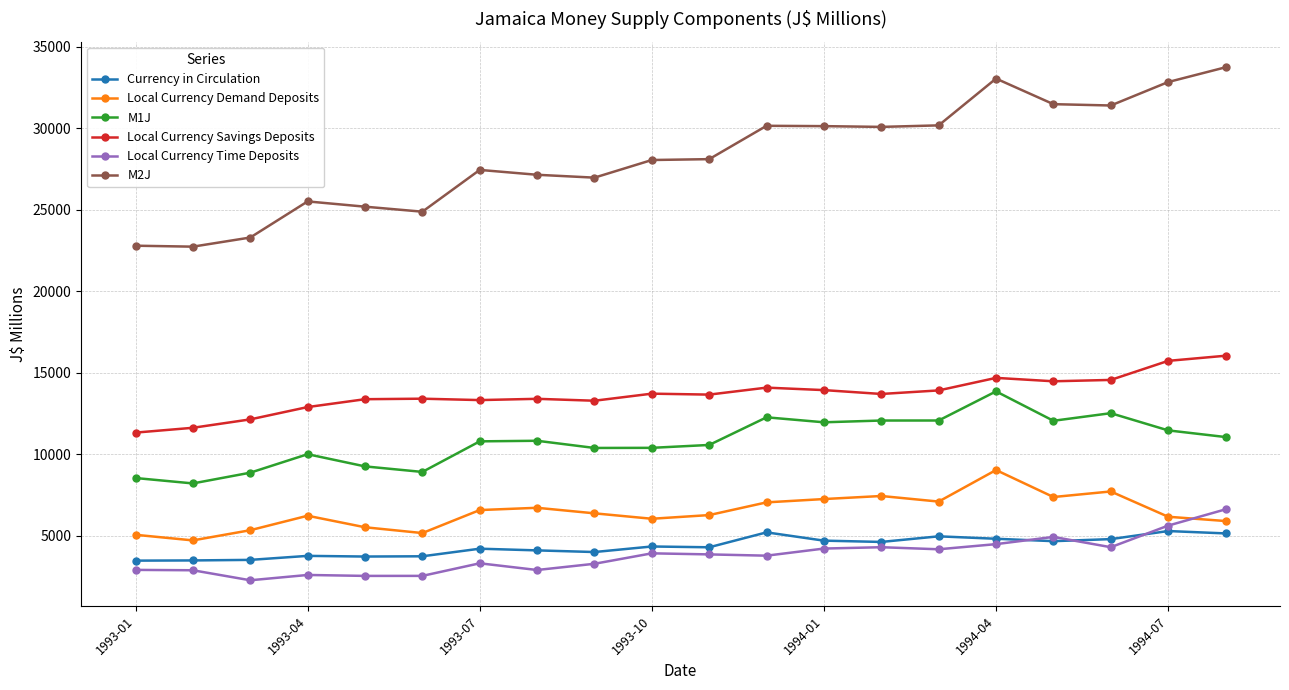

Which series has the largest range (max minus min)?

M2J